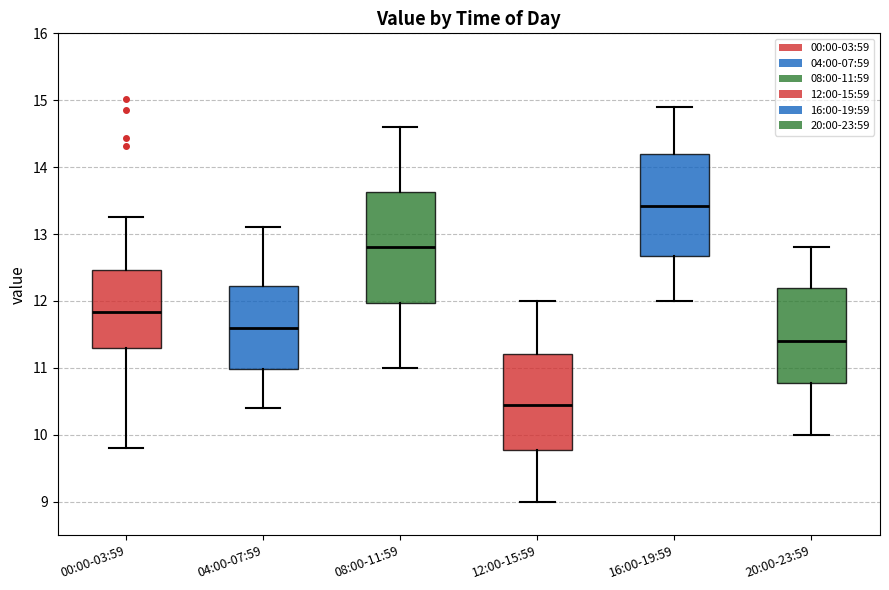

Which box's median line is the lowest?

12:00-15:59